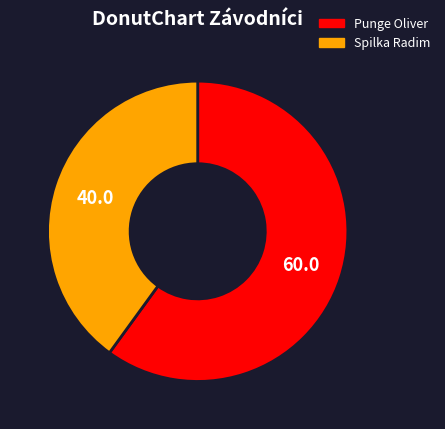

Do Spilka Radim and Punge Oliver together represent more than half of the pie?

Yes